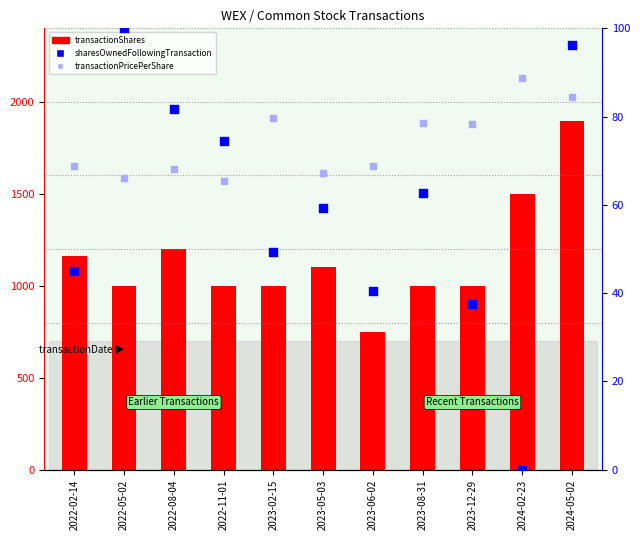

At which category is the sum across all series the highest?

2024-05-02